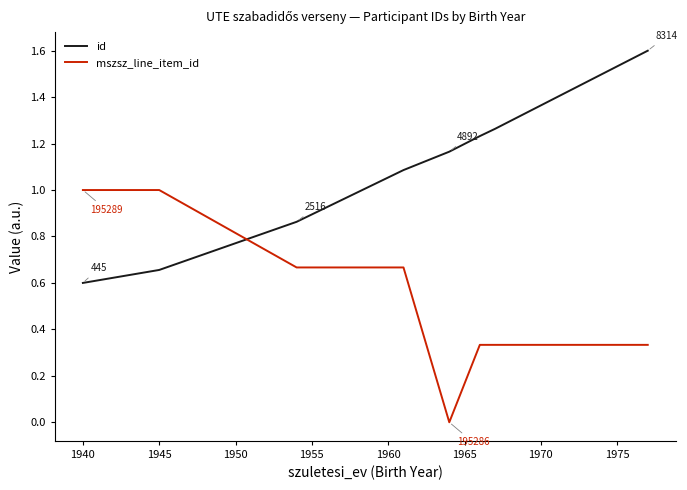

What is the greatest value displayed?

1.6